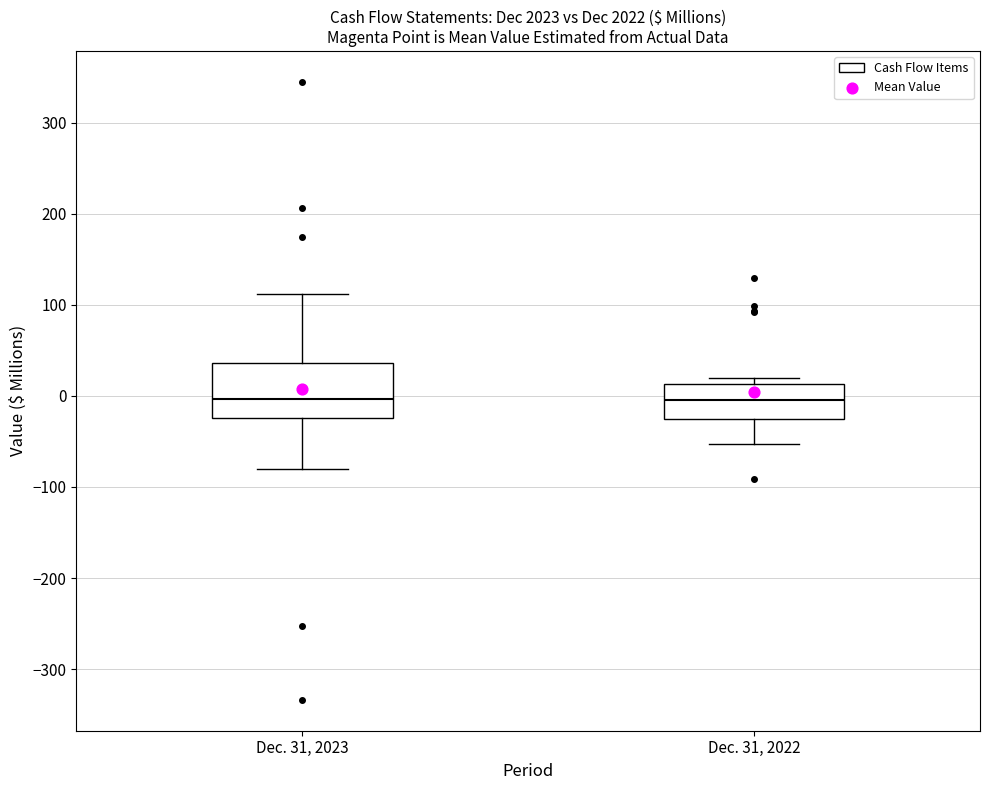

Reading left to right, transcribe this box plot: for each box, give where its median line is, the range the box spans, and where its two whiskers end, as read against the y-axis. The values are not printed on the chart, so give them approximately, as read against the axis.

Dec. 31, 2023: median 0, box -20 to 40, whiskers -80 to 110
Dec. 31, 2022: median 0, box -30 to 10, whiskers -50 to 20